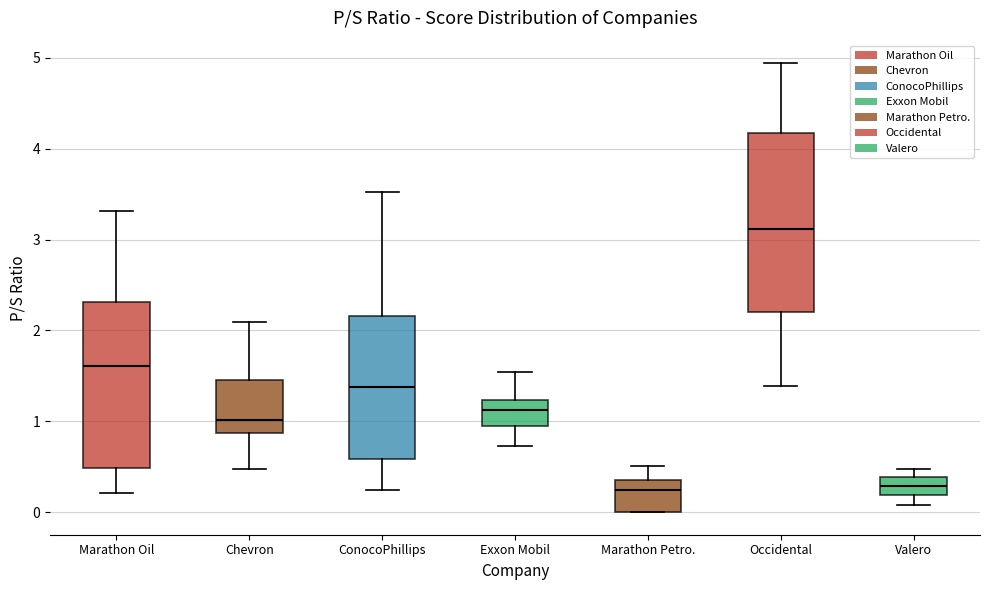

Which box's median line is the highest?

Occidental